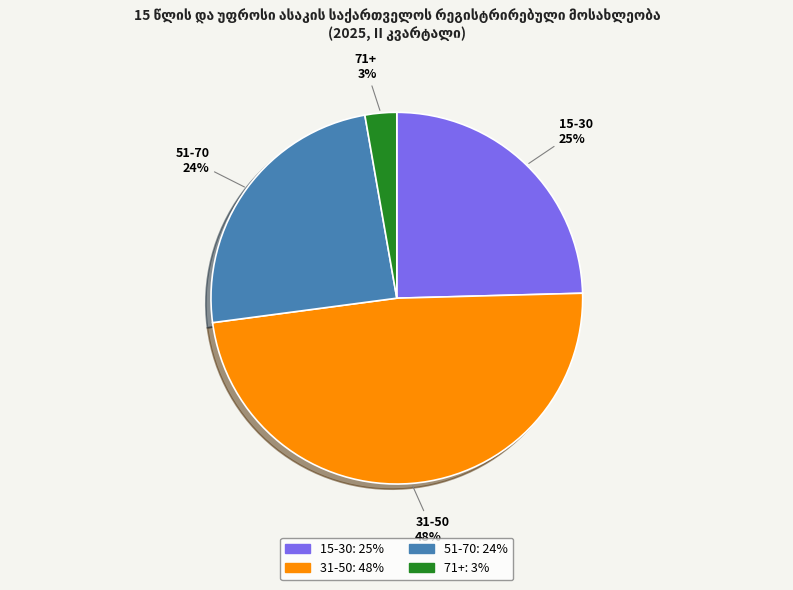

To the nearest percent, what portion does 15-30 represent?

25%